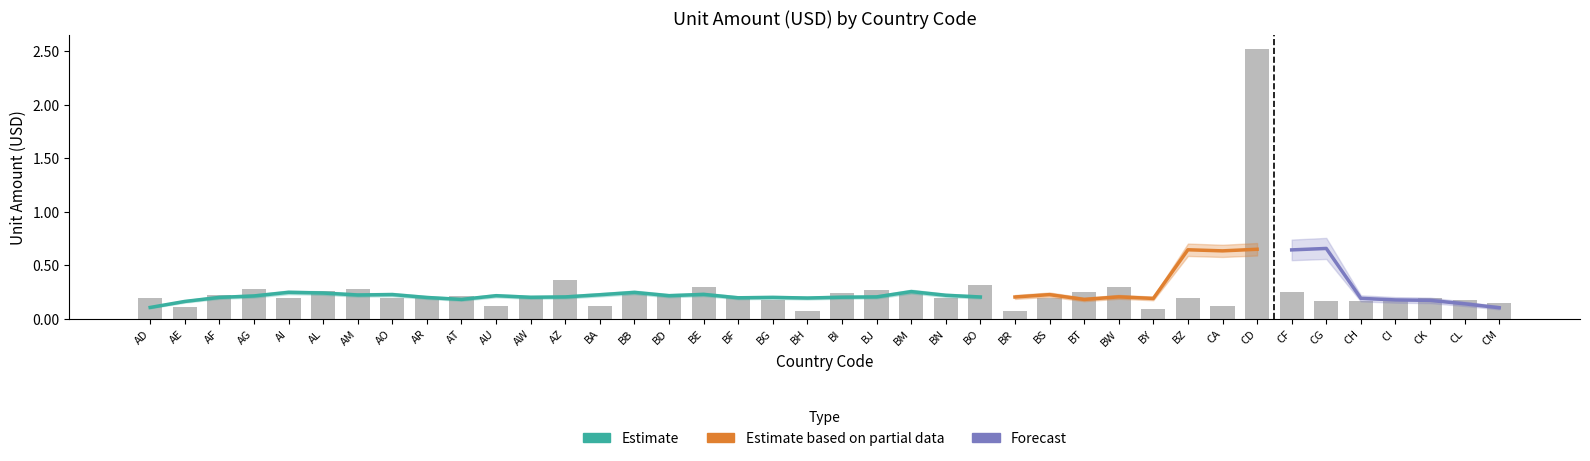

Reading right to left, what are all the values shown in this chart?

CM=0.1	CL=0.2	CK=0.2	CI=0.2	CH=0.2	CG=0.2	CF=0.2	CD=2.5	CA=0.1	BZ=0.2	BY=0.1	BW=0.3	BT=0.2	BS=0.2	BR=0.1	BO=0.3	BN=0.2	BM=0.2	BJ=0.3	BI=0.2	BH=0.1	BG=0.2	BF=0.2	BE=0.3	BD=0.2	BB=0.2	BA=0.1	AZ=0.4	AW=0.2	AU=0.1	AT=0.2	AR=0.2	AO=0.2	AM=0.3	AL=0.3	AI=0.2	AG=0.3	AF=0.2	AE=0.1	AD=0.2